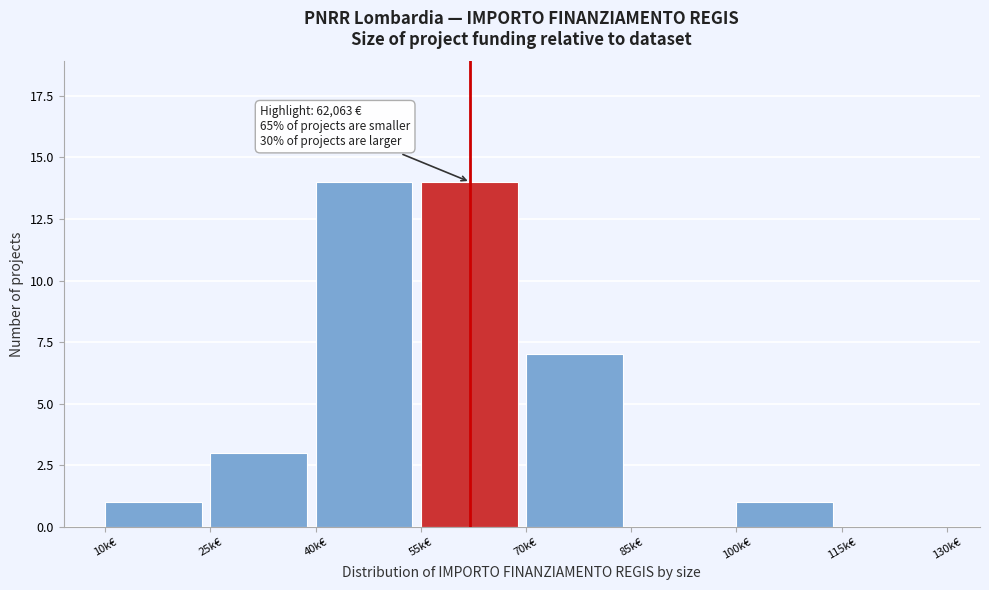

Reading left to right, list all the values displayed in this chart.

10k€=1	25k€=3	40k€=14	55k€=14	70k€=7	85k€=0	100k€=1	115k€=0